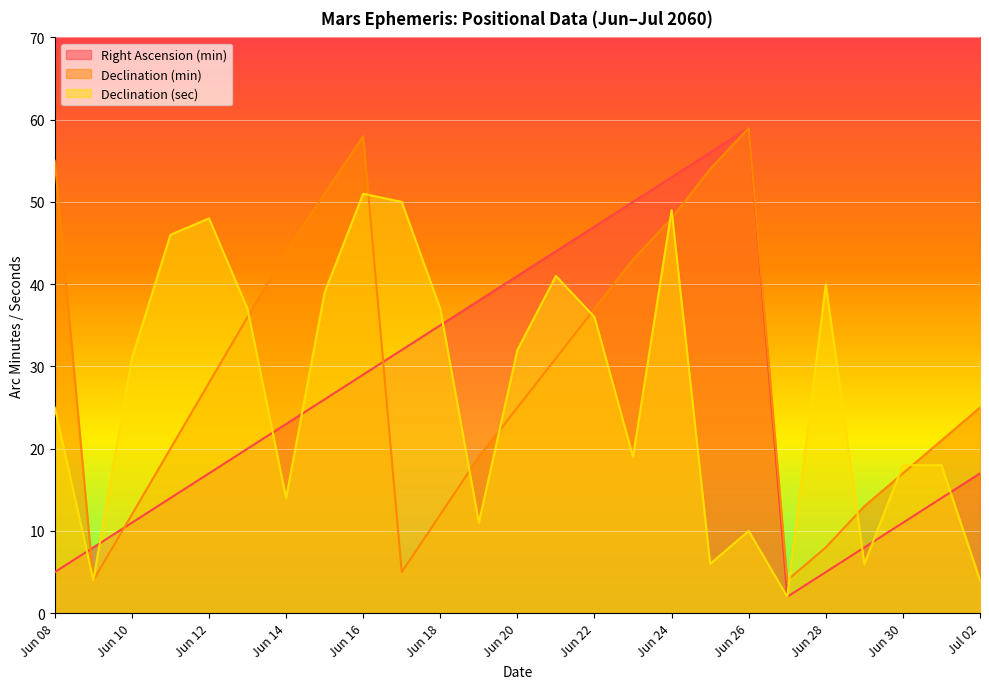

At Jun 27, list the series in order from largest to smallest.

Declination (min), Right Ascension (min), Declination (sec)